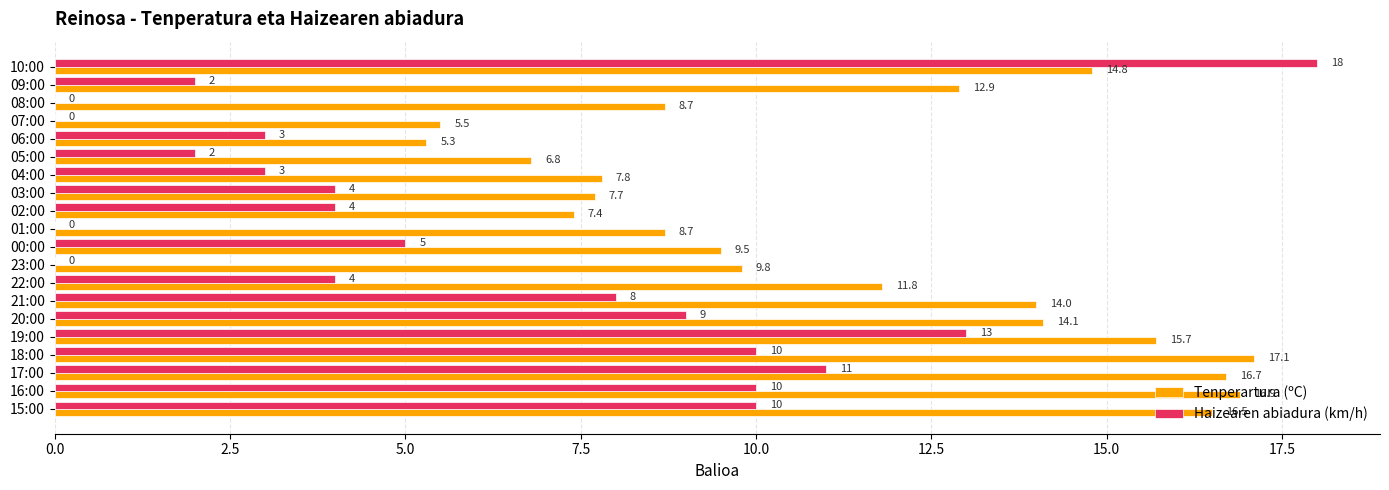

Which series has the largest total across all categories?

Tenperartura (ºC)